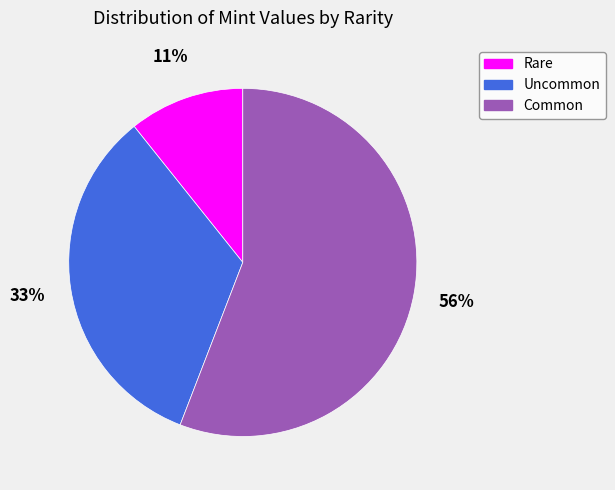

To the nearest percent, what portion does Rare represent?

11%